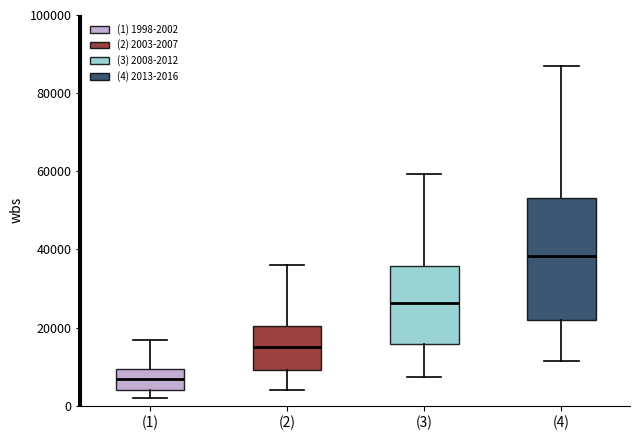

Reading left to right, read every box against the y-axis: the position of its median line, the range the box covers, and the ends of its whiskers. The values are not printed on the chart, so give them approximately, as read against the axis.

(1): median 6000, box 4000 to 10000, whiskers 2000 to 16000
(2): median 16000, box 10000 to 20000, whiskers 4000 to 36000
(3): median 26000, box 16000 to 36000, whiskers 8000 to 60000
(4): median 38000, box 22000 to 54000, whiskers 12000 to 86000